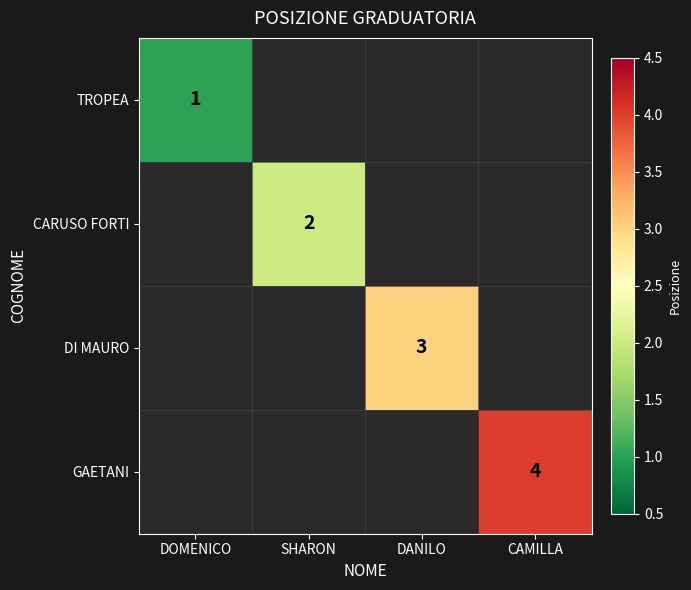

Count the number of categories in the chart.

4